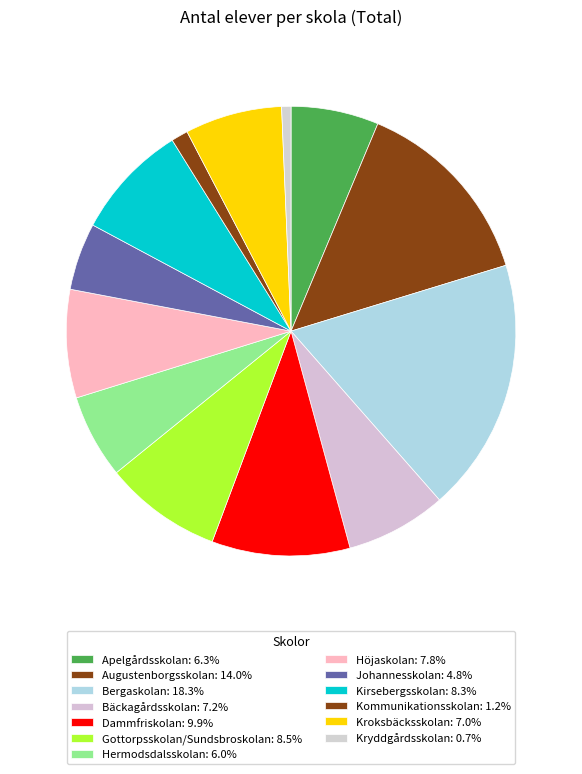

What is the total percentage of Dammfriskolan and Augustenborgsskolan?

23.9%